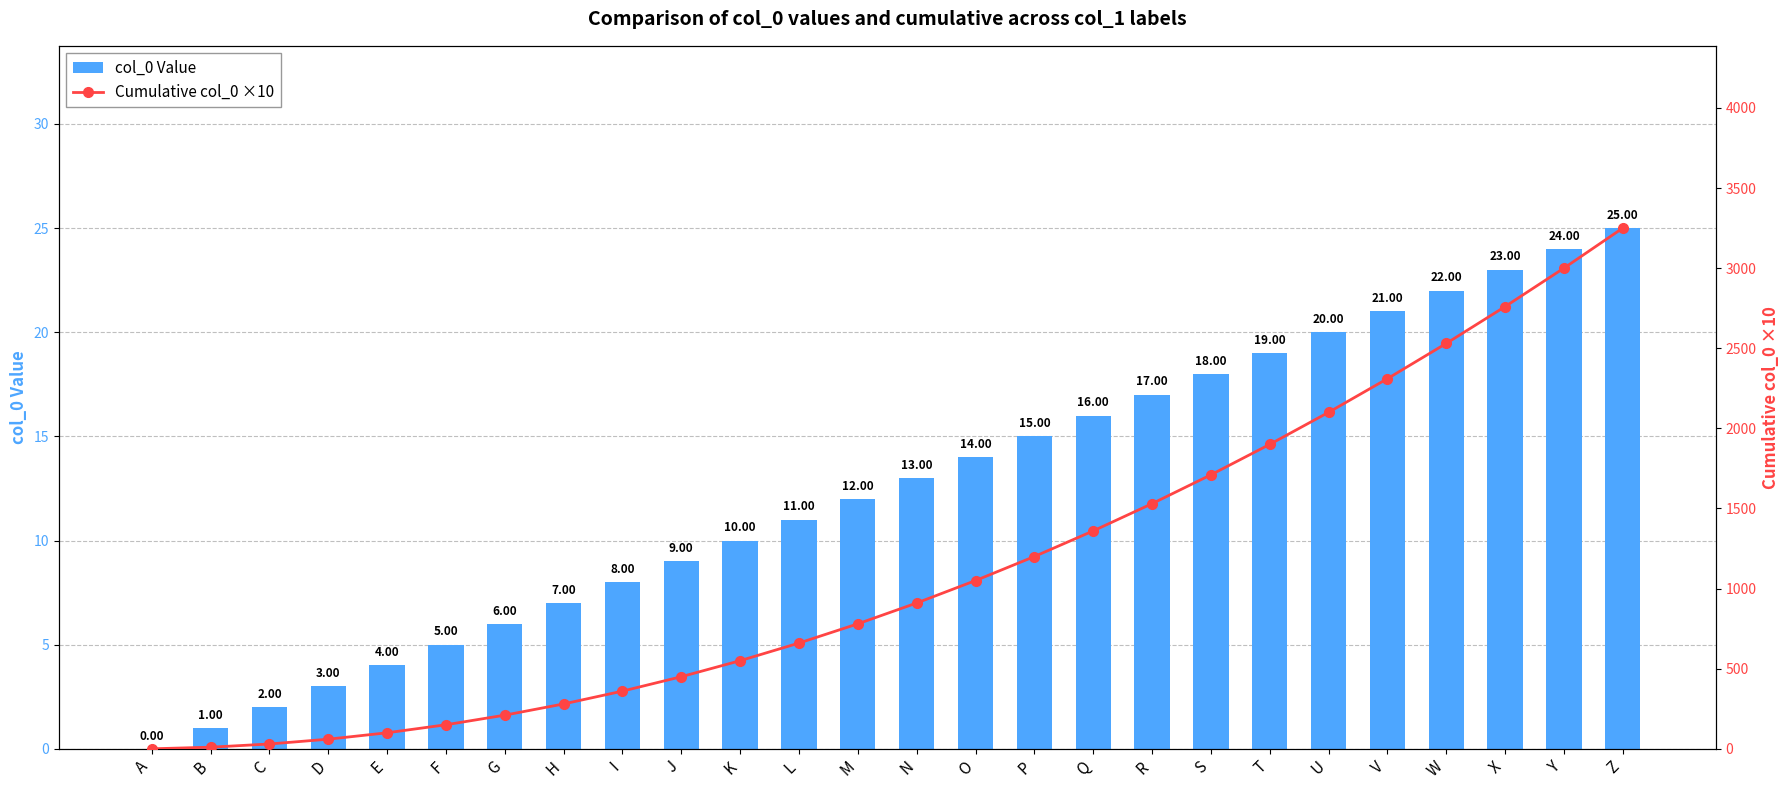

What is the value of the Cumulative col_0 ×10 bar at the 12th from the left?

660